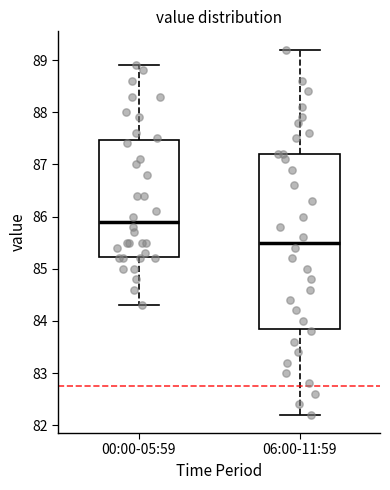

Which box has the highest median line?

00:00-05:59